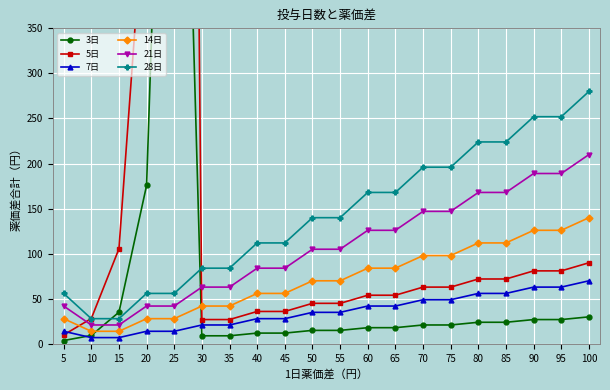

How many lines are shown in the chart?

6